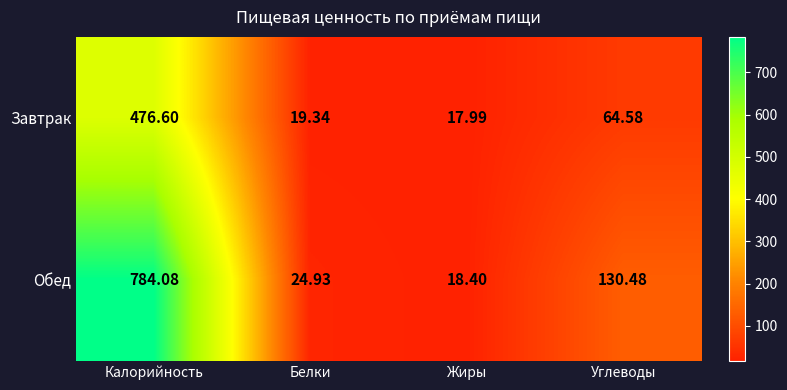

Which series changed the most between Калорийность and Углеводы?

Обед